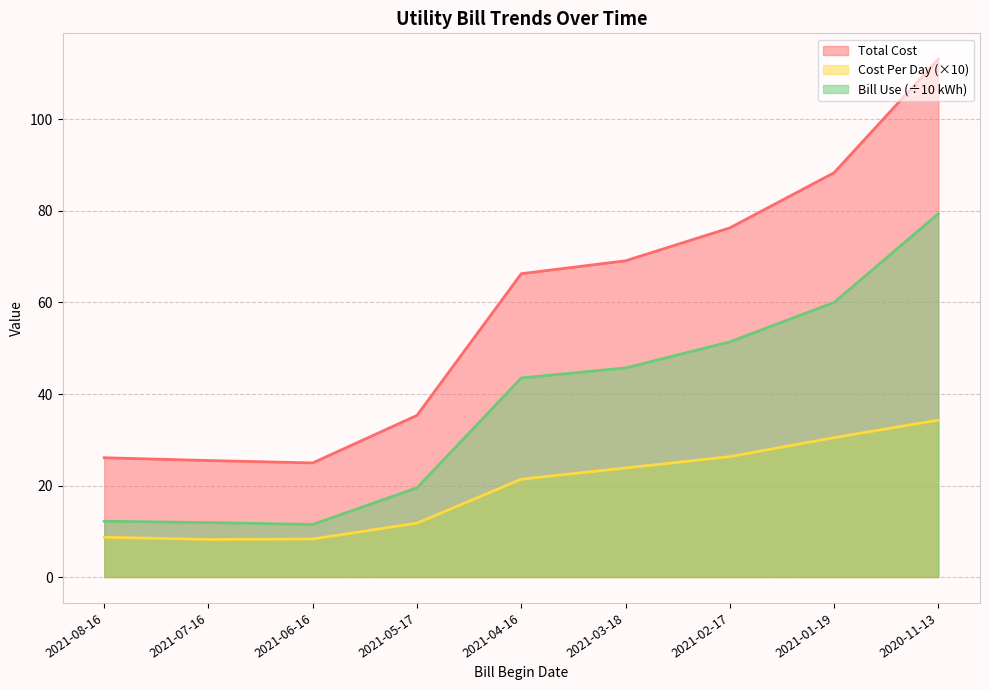

True or false: Total Cost and Cost Per Day cross at least once.

False